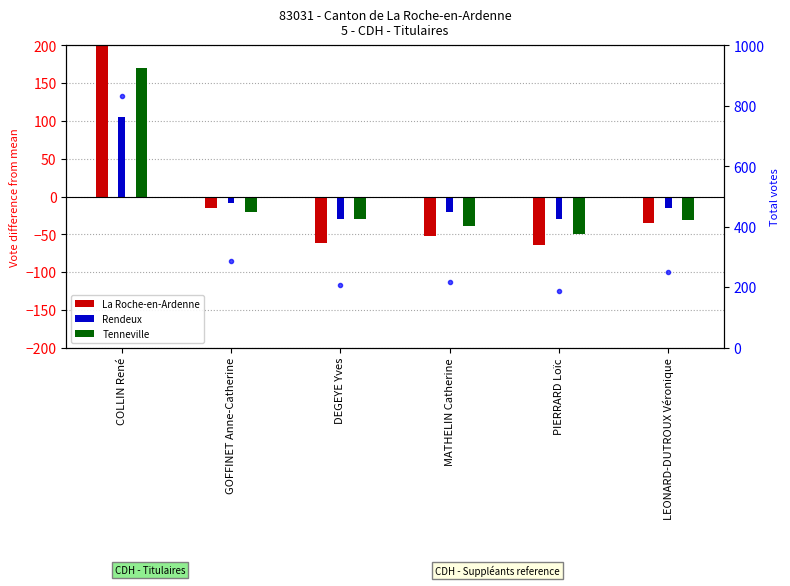

Is it true that Tenneville equals -17.7 at MATHELIN Catherine?

False